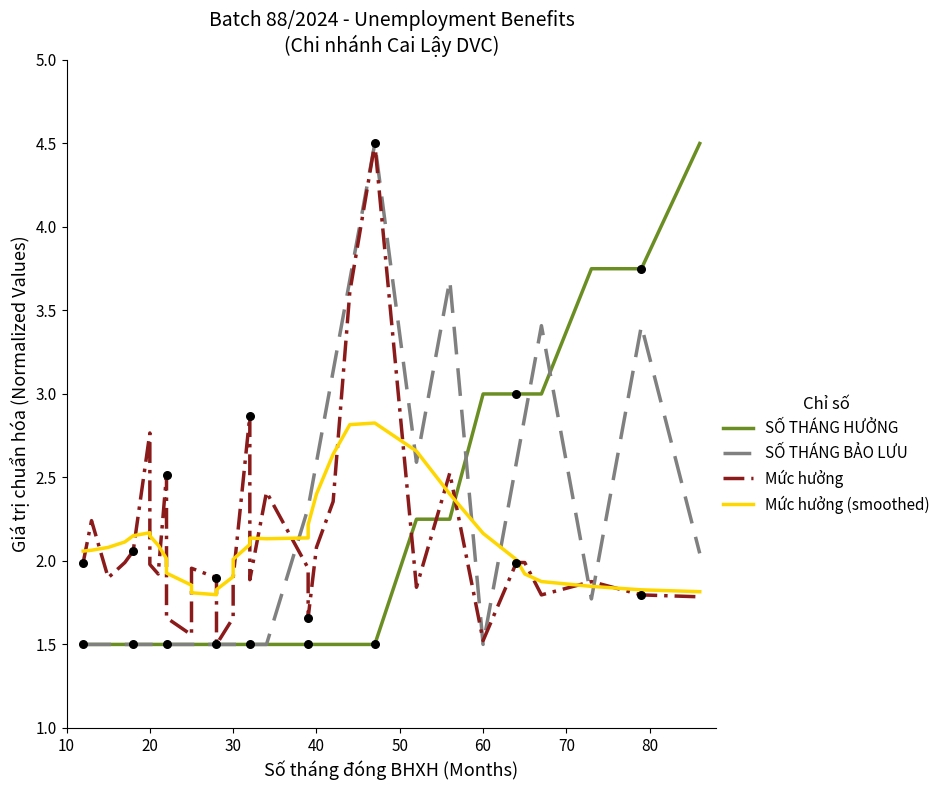

What are all the series names shown in the legend?

SỐ THÁNG HƯỞNG, SỐ THÁNG BẢO LƯU, Mức hưởng, Mức hưởng (smoothed)